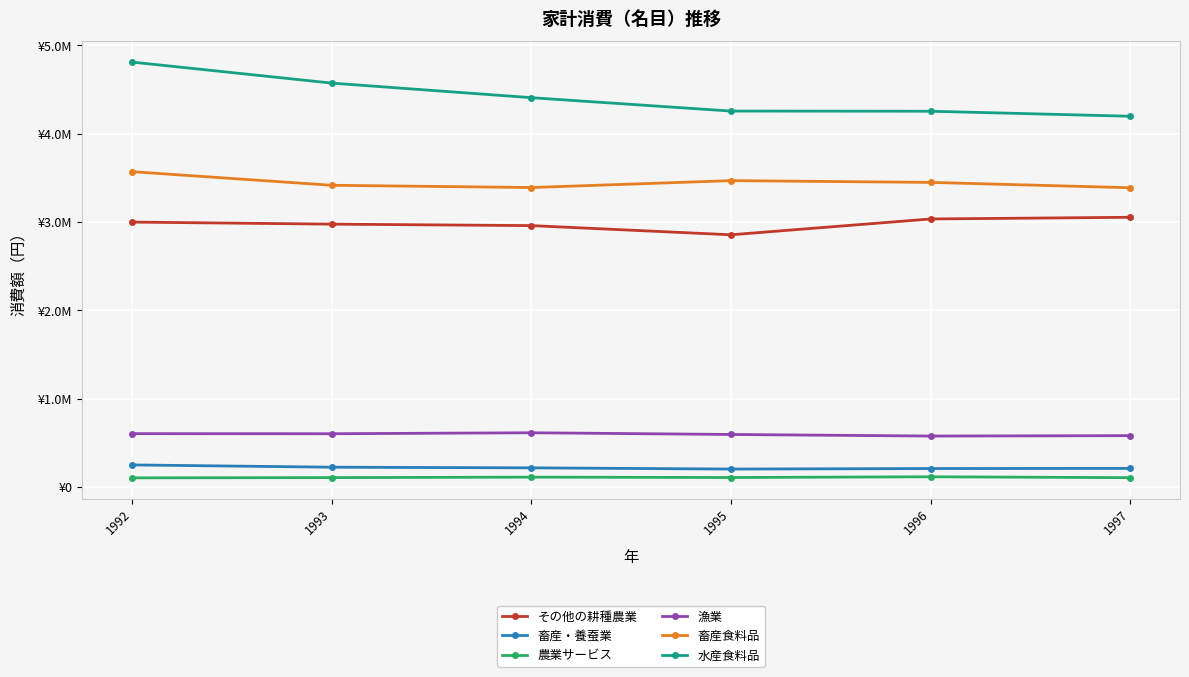

What are all the series names shown in the legend?

その他の耕種農業, 畜産・養蚕業, 農業サービス, 漁業, 畜産食料品, 水産食料品